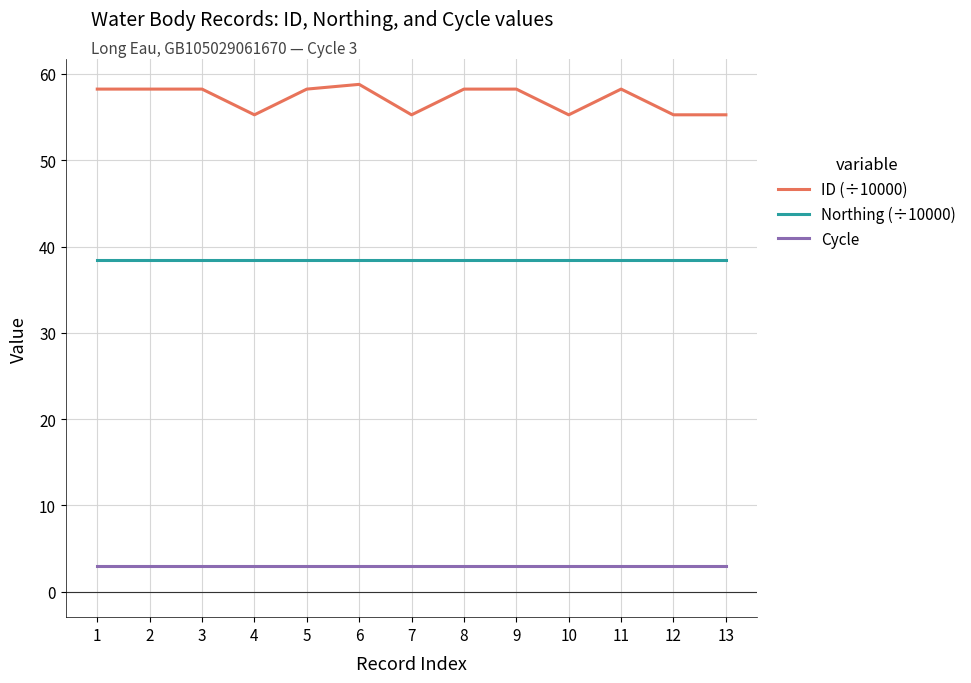

What is the lowest value of the ID (÷10000) series?

55.3